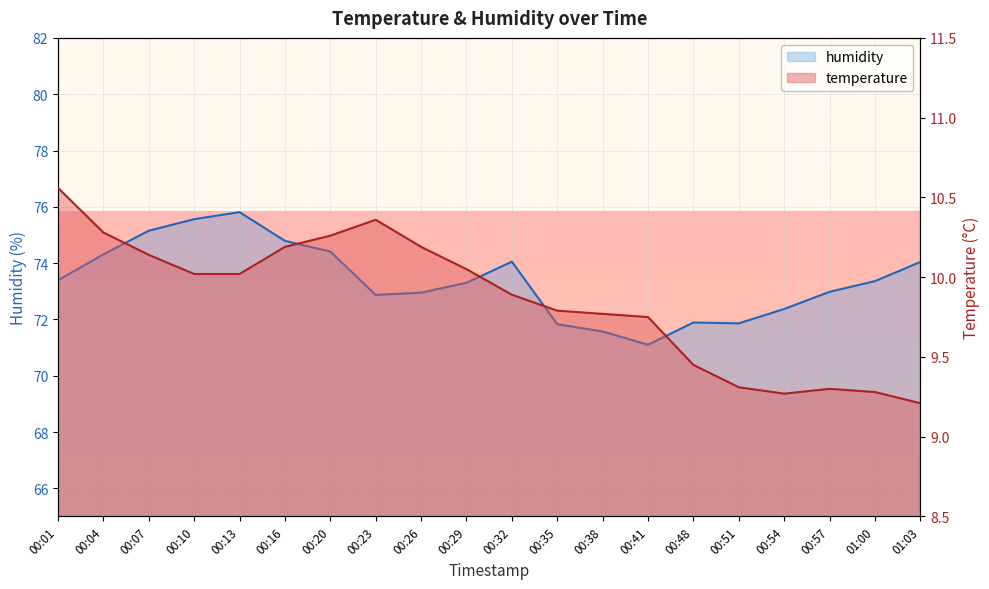

What is the total value across all series at 00:54?

81.6